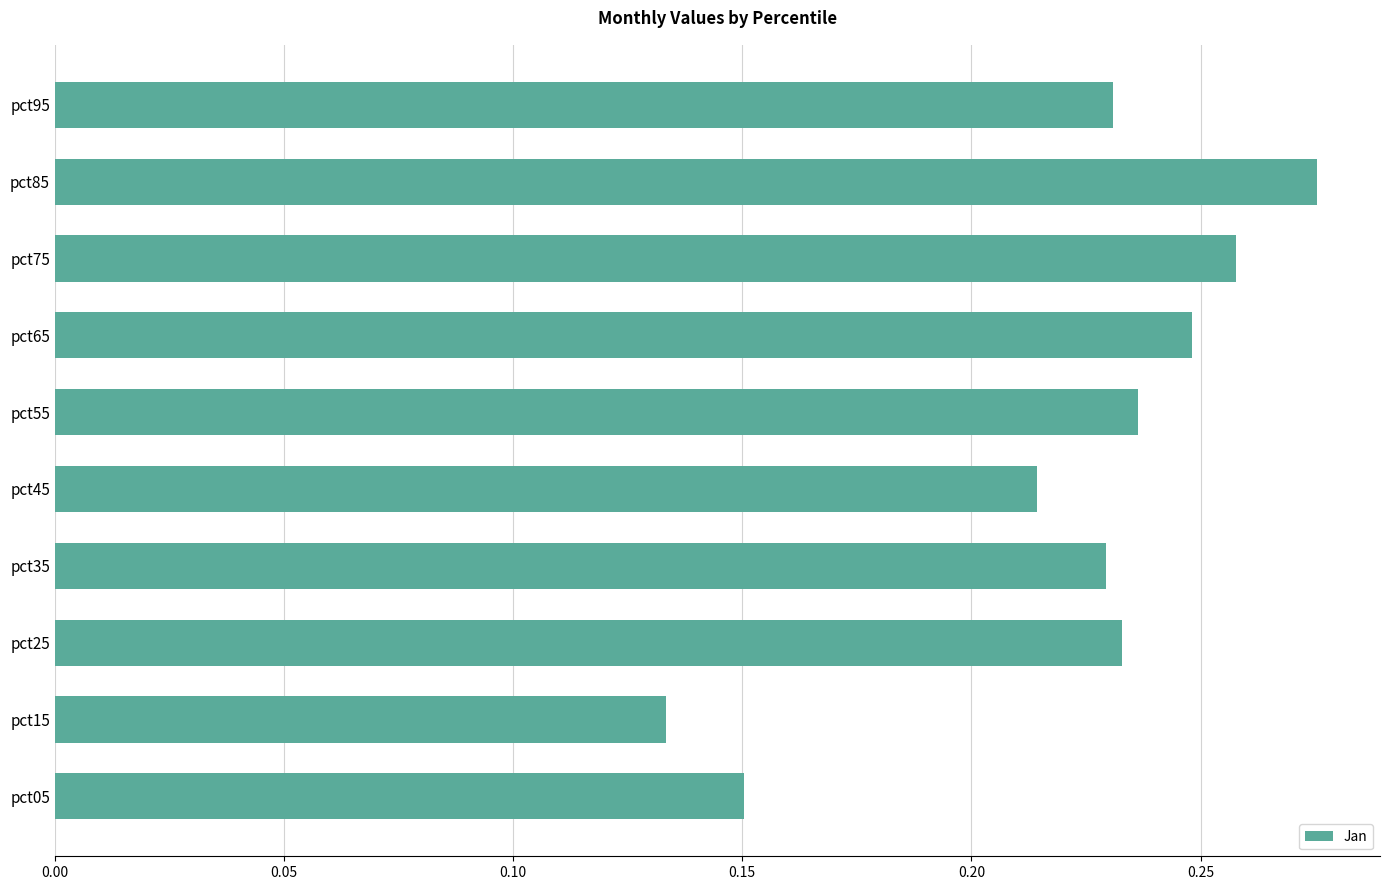

The chart shows a value of 0.1 at pct65. True or false?

False